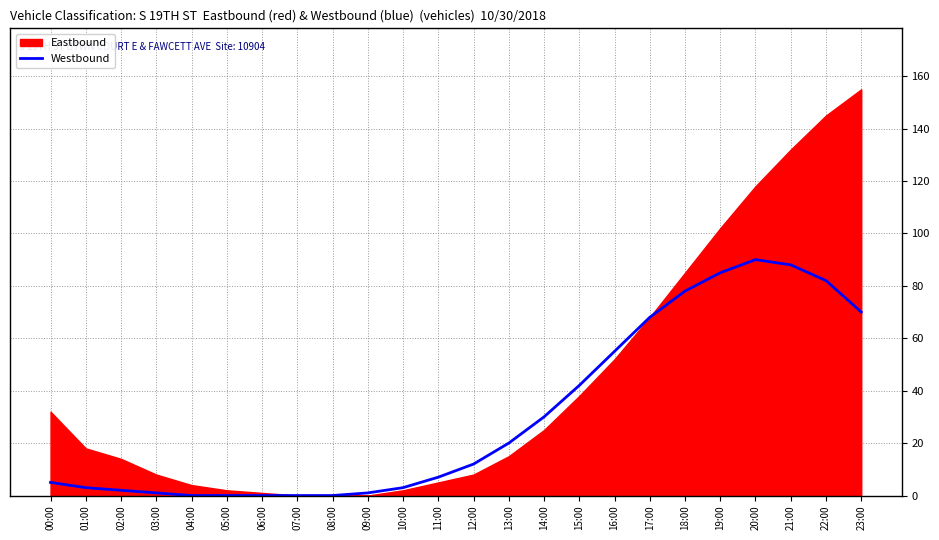

Is it true that the value at 00:00 is 7?

False